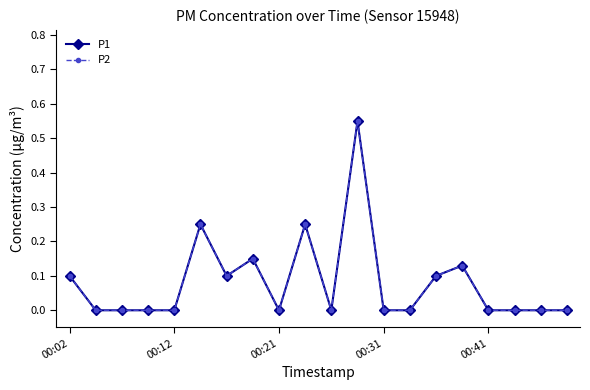

True or false: P2 has more than 0 points higher than both neighbors.

True